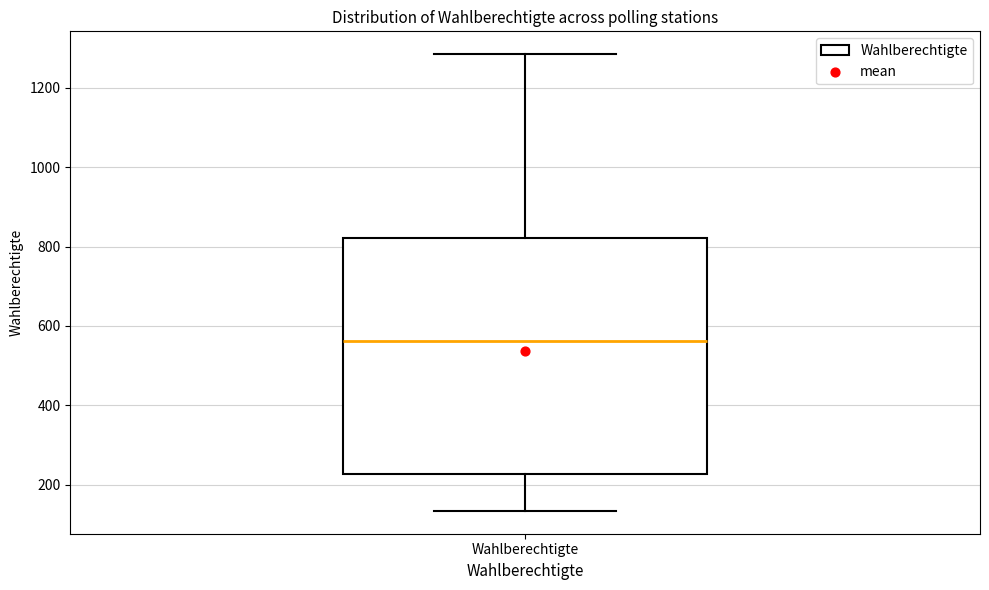

Read this box plot against the y-axis: the position of the median line, the range covered by the box, and the ends of both whiskers. The values are not printed on the chart, so give them approximately, as read against the axis.

median 560, box 220 to 820, whiskers 140 to 1280